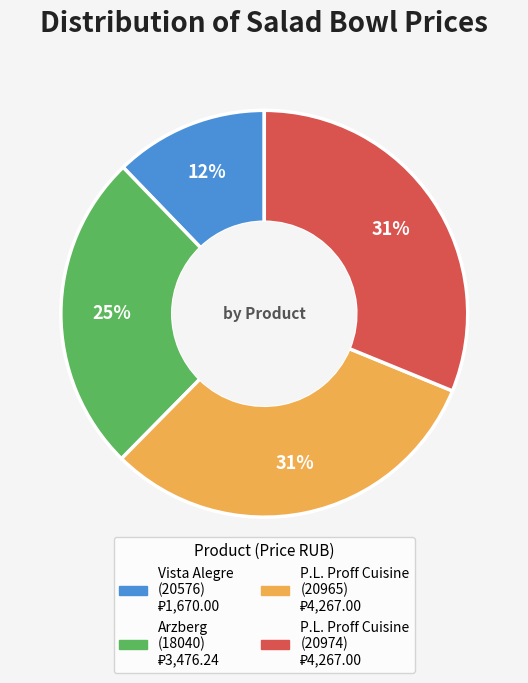

To the nearest percent, what is the average slice percentage?

25%